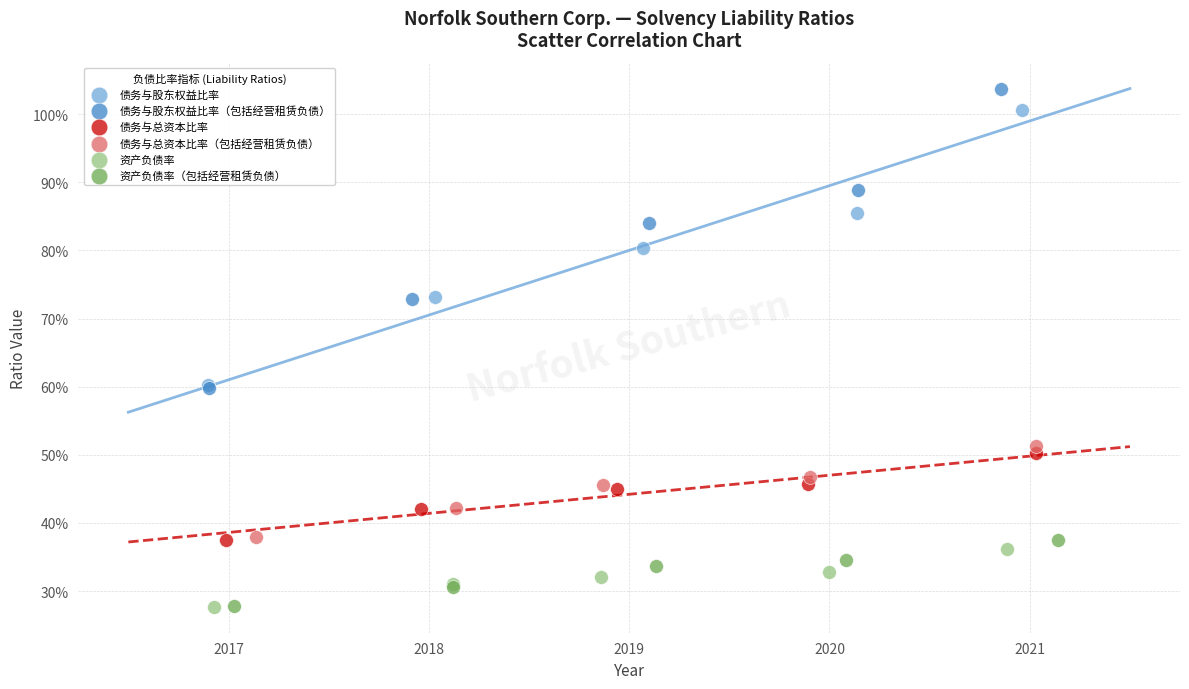

Which series has the widest spread of Y values?

债务与股东权益比率（包括经营租赁负债）